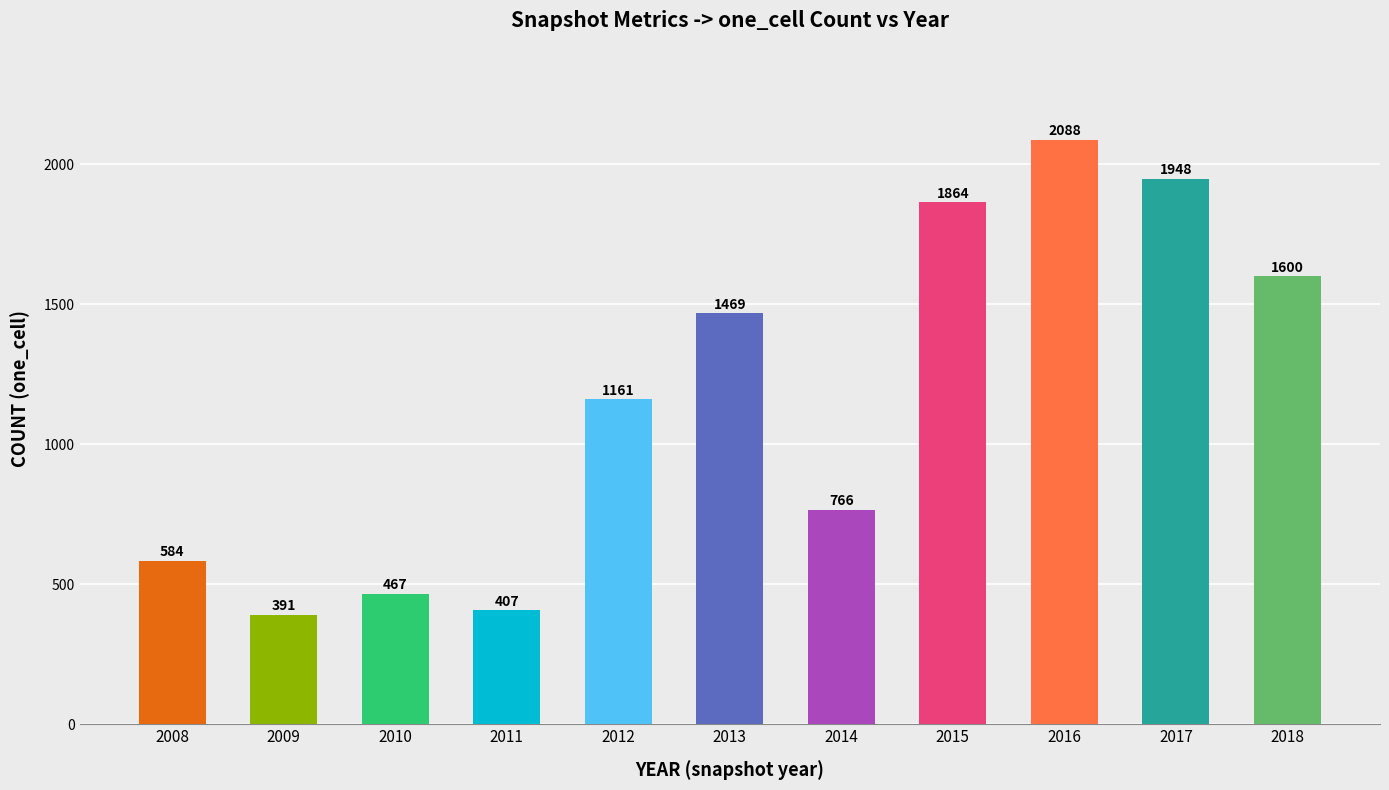

Where is the data nearest to the value 1239?

2012